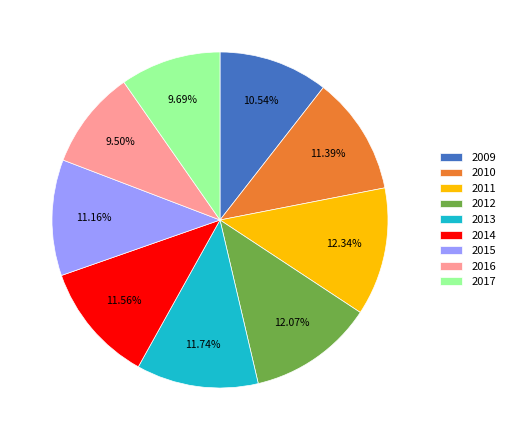

How many segments does this pie chart have?

9